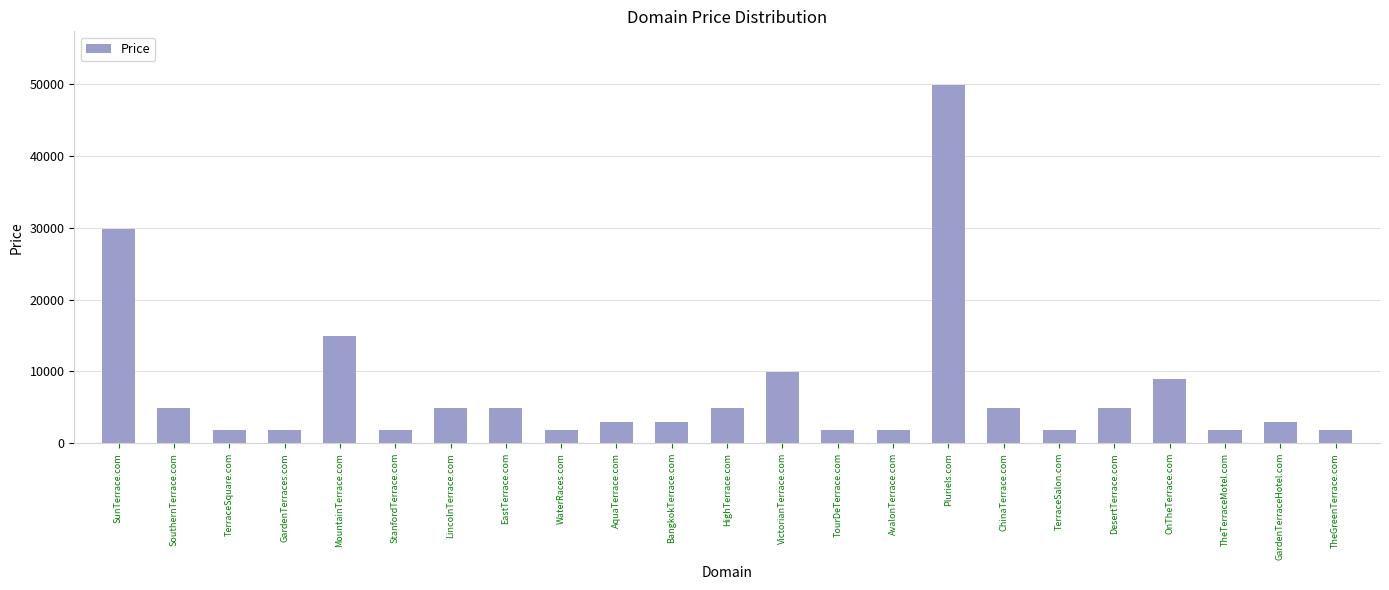

Reading left to right, transcribe all the data shown in this chart.

SunTerrace.com=29888	SouthernTerrace.com=4888	TerraceSquare.com=1888	GardenTerraces.com=1888	MountainTerrace.com=14888	StanfordTerrace.com=1888	LincolnTerrace.com=4888	EastTerrace.com=4888	WaterRaces.com=1888	AquaTerrace.com=2888	BangkokTerrace.com=2888	HighTerrace.com=4888	VictorianTerrace.com=9888	TourDeTerrace.com=1888	AvalonTerrace.com=1888	Pluriels.com=49888	ChinaTerrace.com=4888	TerraceSalon.com=1888	DesertTerrace.com=4888	OnTheTerrace.com=8888	TheTerraceMotel.com=1888	GardenTerraceHotel.com=2888	TheGreenTerrace.com=1888